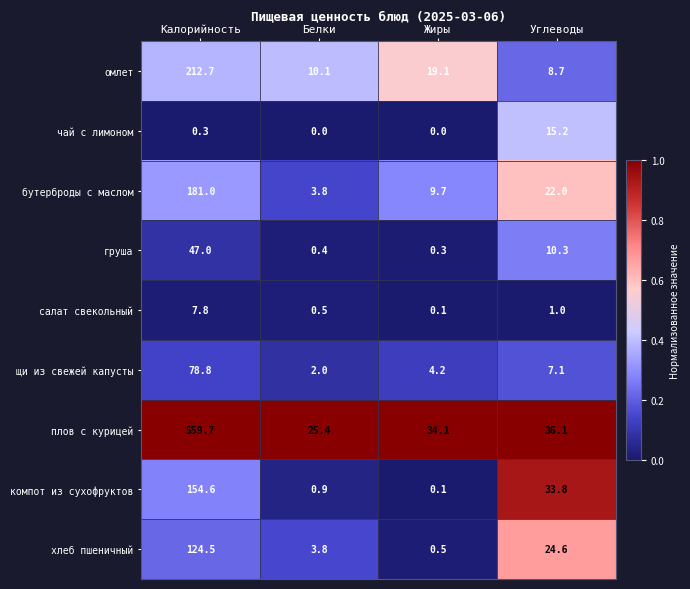

Which series has the widest spread of values?

плов с курицей